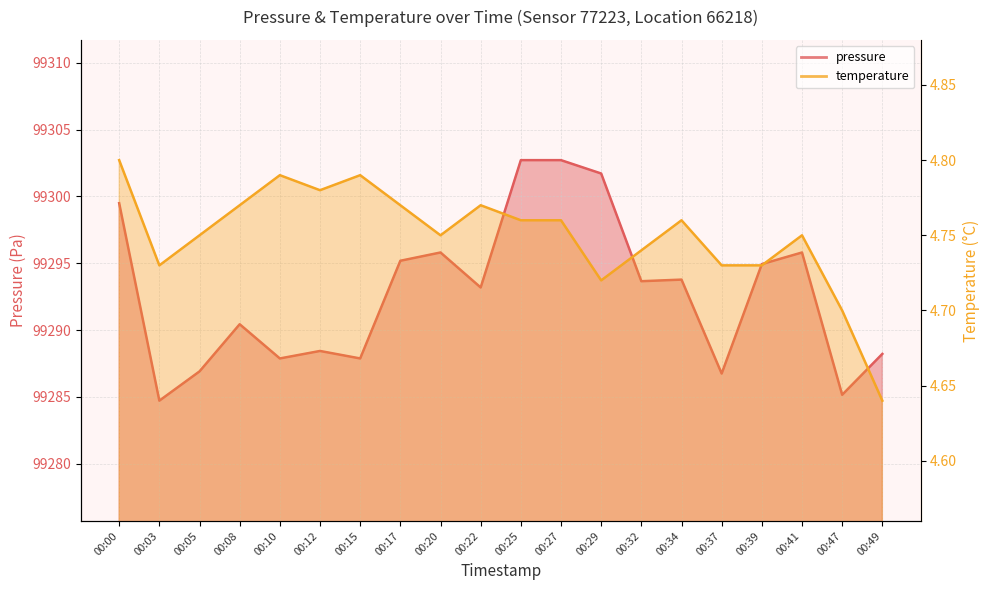

At which category is the sum across all series the highest?

00:25